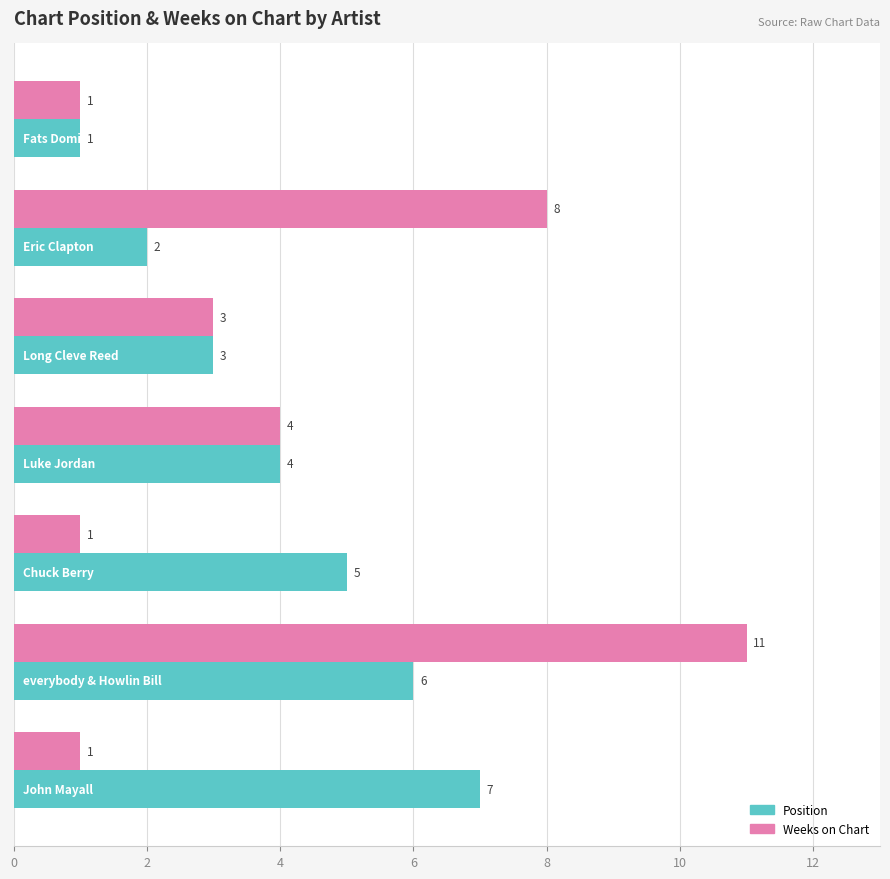

Which series has the largest range (max minus min)?

Weeks on Chart